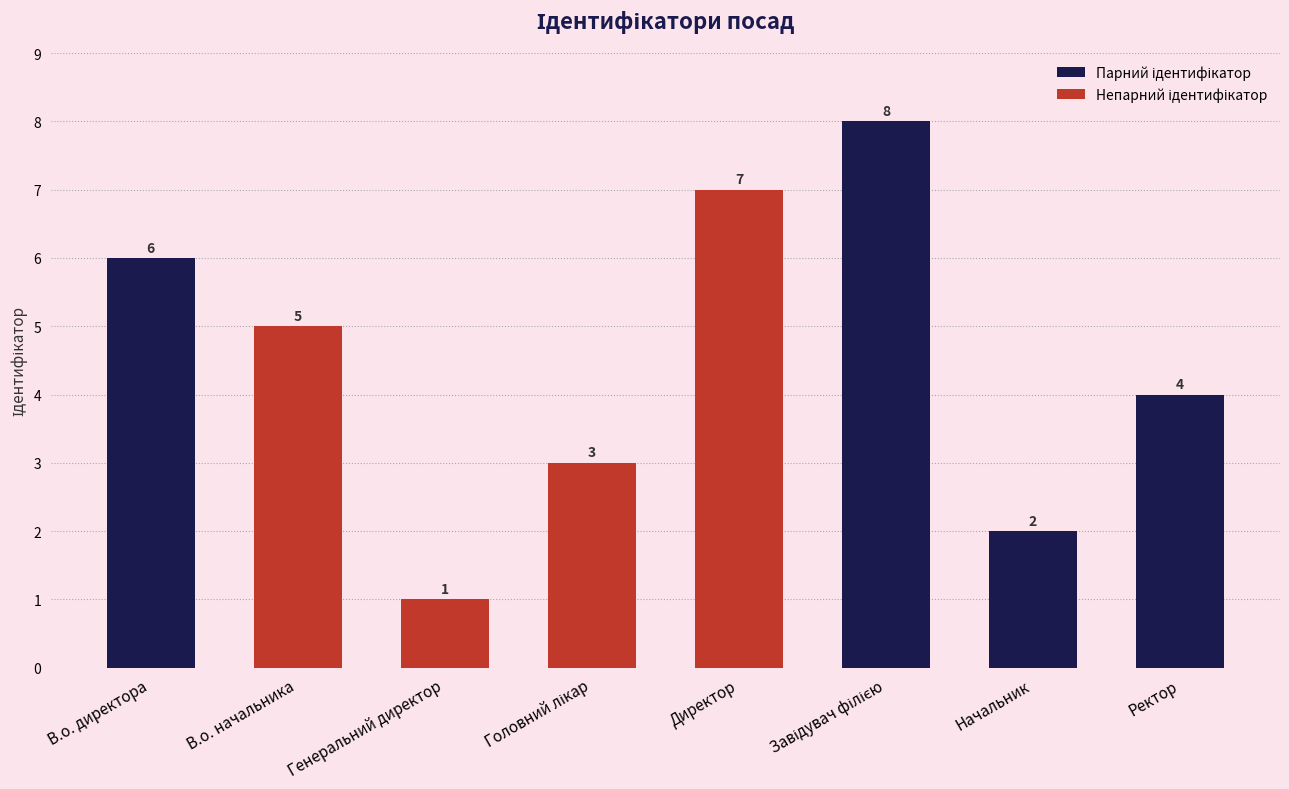

The value at Начальник is 3. True or false?

False